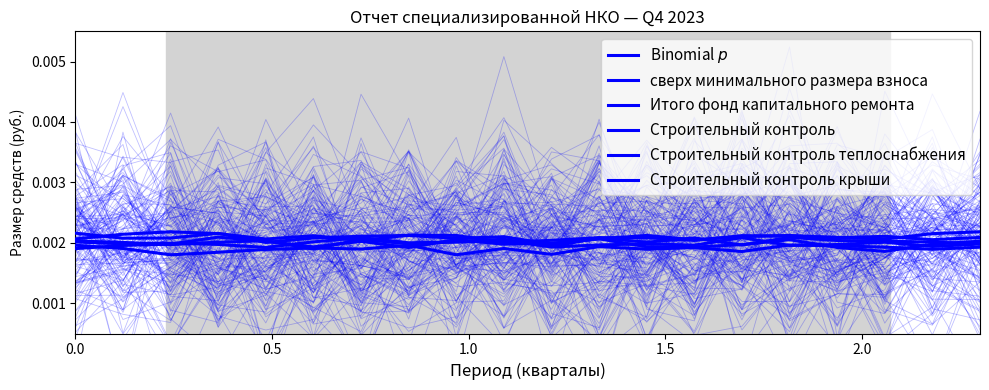

Count the Строительный контроль теплоснабжения values in the range 0 to 1.

20